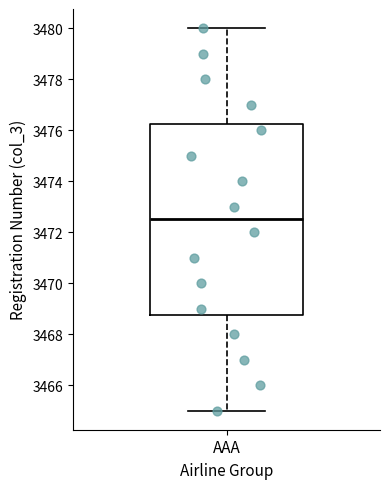

Read this box plot against the y-axis: the position of the median line, the range covered by the box, and the ends of both whiskers. The values are not printed on the chart, so give them approximately, as read against the axis.

median 3472.6, box 3468.8 to 3476.2, whiskers 3465.0 to 3480.0